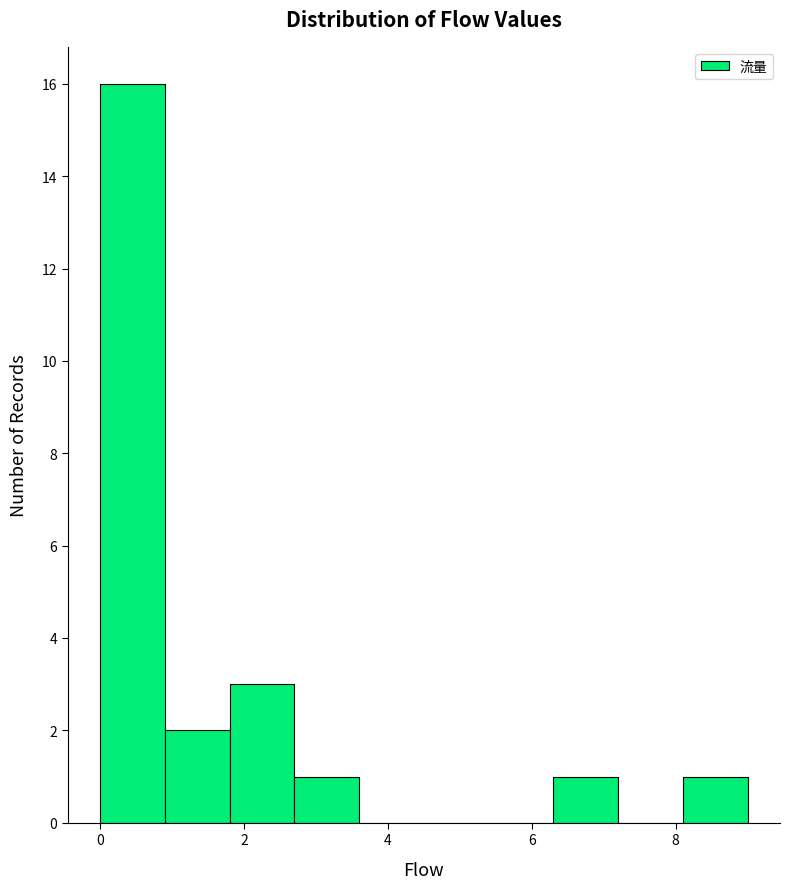

Reading left to right, list every bar in this chart as the range it spans on the x-axis followed by its height. Neither the bar edges nor the heights are printed on the chart, so give them approximately, as read against the axes.

0.0 to 0.9: 16
0.9 to 1.8: 2
1.8 to 2.7: 3
2.7 to 3.6: 1
3.6 to 4.5: 0
4.5 to 5.4: 0
5.4 to 6.3: 0
6.3 to 7.2: 1
7.2 to 8.1: 0
8.1 to 9.0: 1